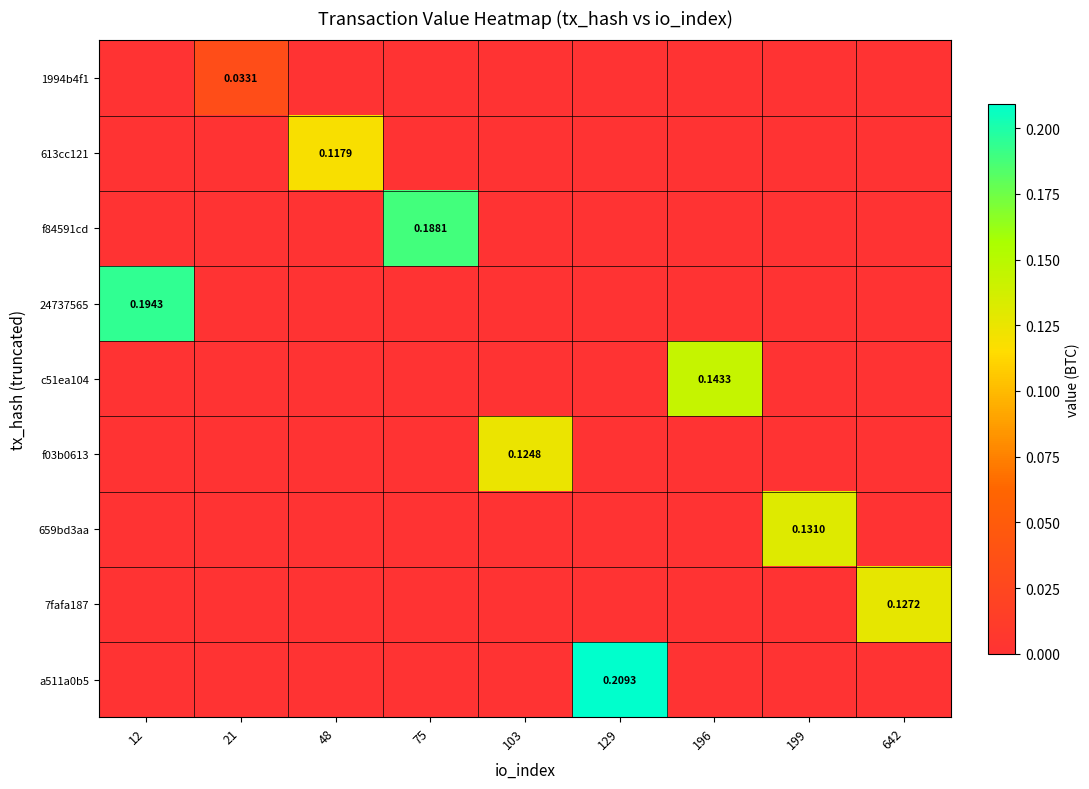

At 196, list the series in order from largest to smallest.

c51ea104, 1994b4f1, 613cc121, f84591cd, 24737565, f03b0613, 659bd3aa, 7fafa187, a511a0b5